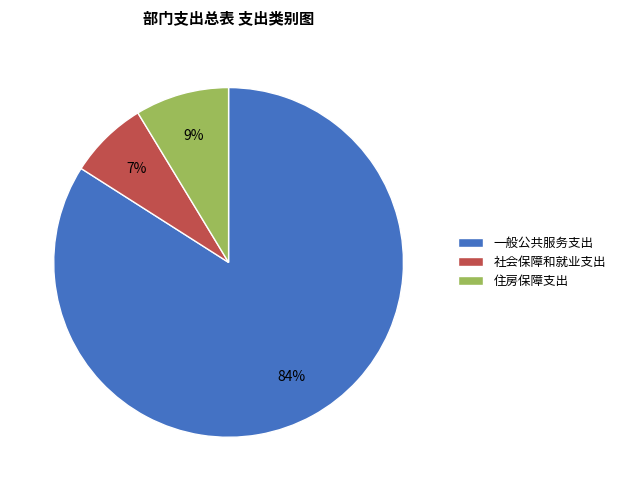

Combined, do 住房保障支出 and 社会保障和就业支出 account for over 50%?

No